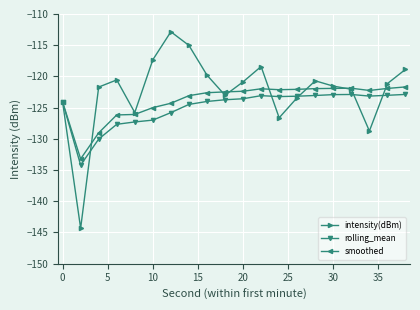

What is the greatest value displayed?

-112.8